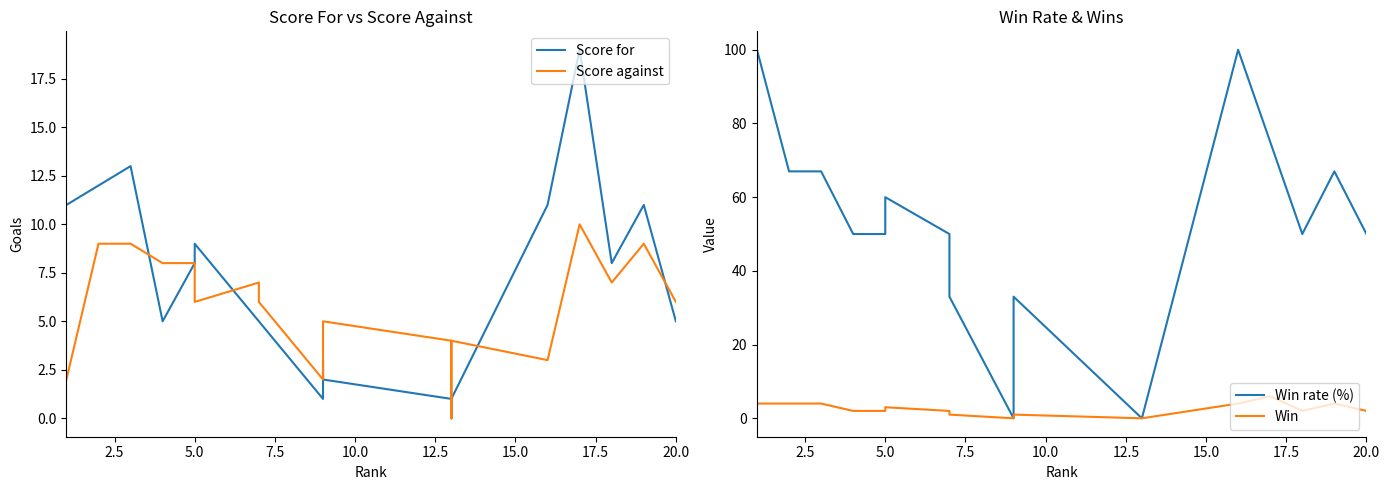

True or false: Score for has more than 0 interior local peaks.

True